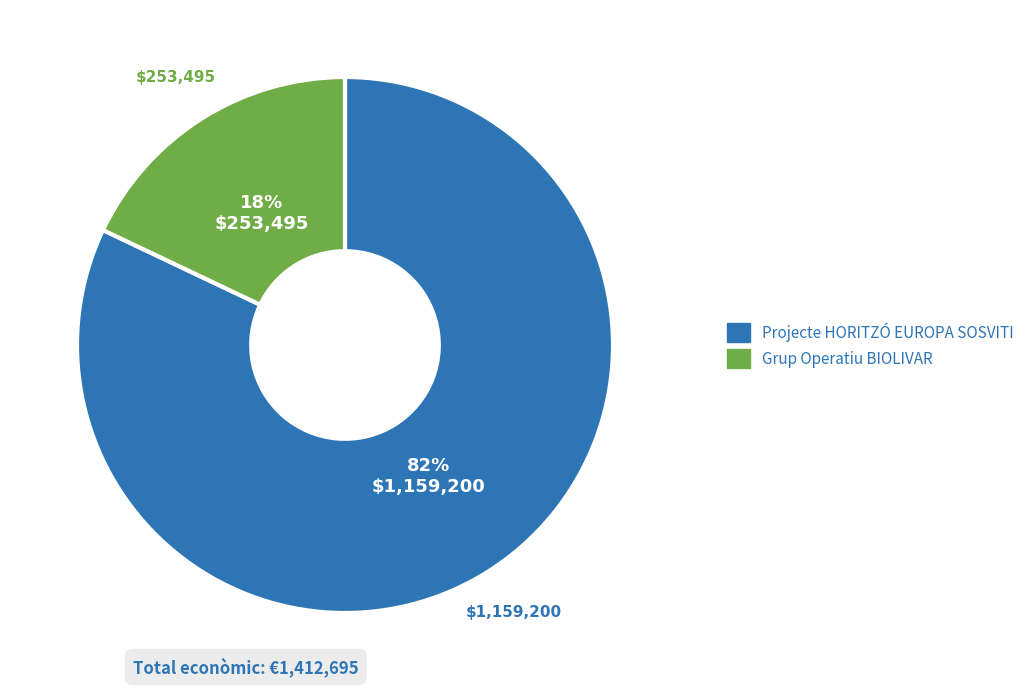

Is the sum of Projecte HORITZÓ EUROPA SOSVITI and Grup Operatiu BIOLIVAR greater than half?

Yes